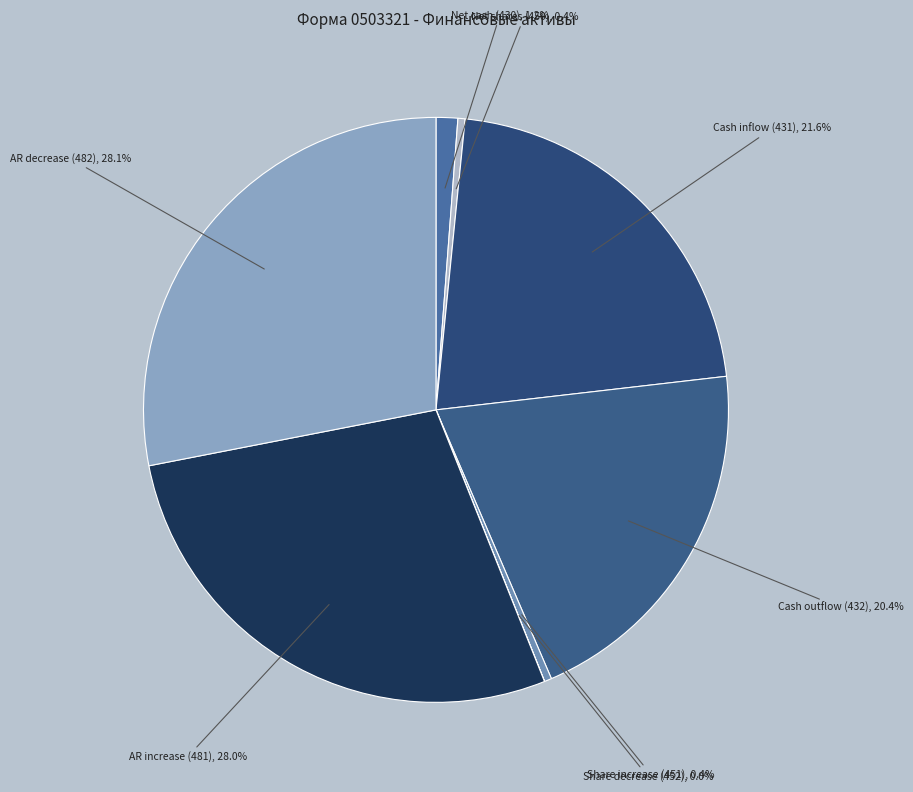

Combined, what portion of the pie is Cash inflow (431) and Net shares (450)?

22.0%